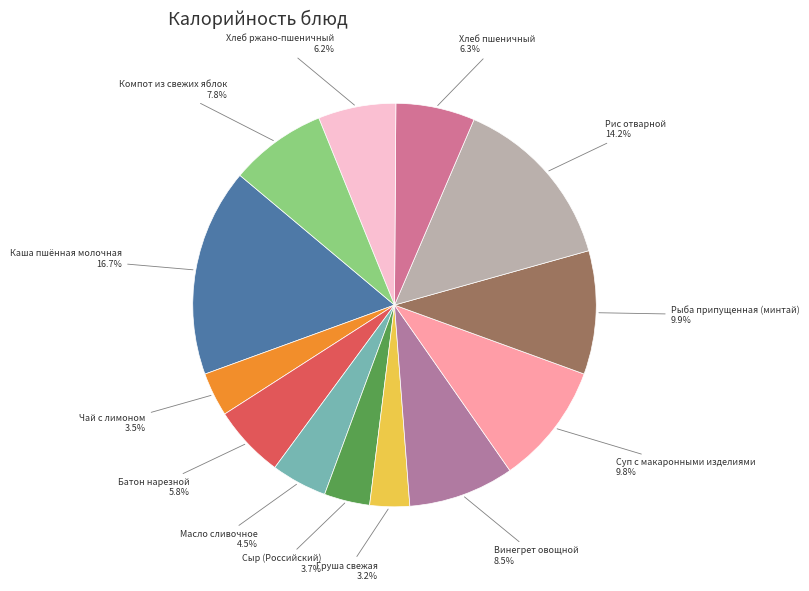

To the nearest percent, what is the combined percentage of Чай с лимоном and Рыба припущенная (минтай)?

13%